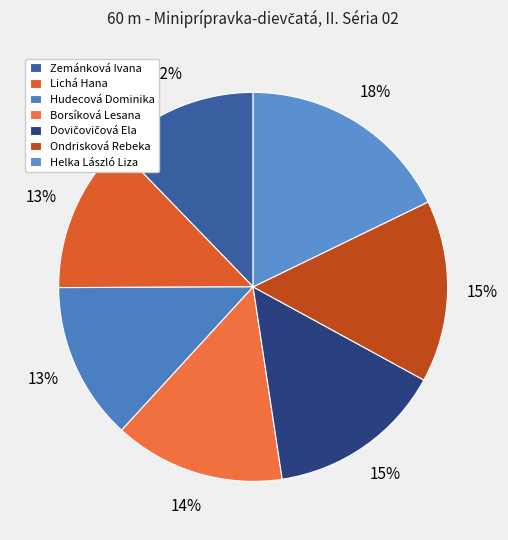

Does any single category account for the majority?

No